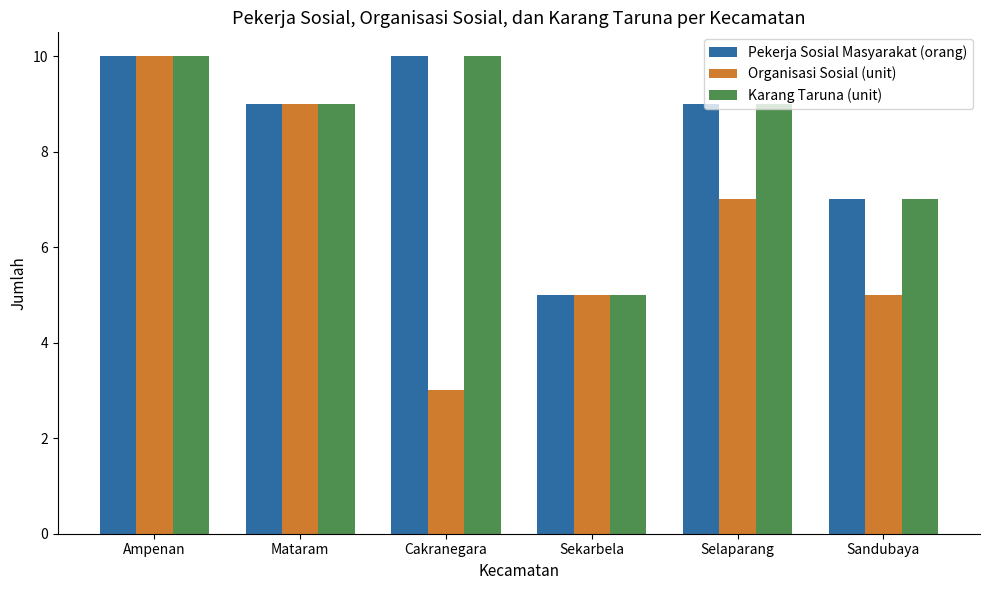

Are the bars grouped side by side (vs. stacked)?

Yes